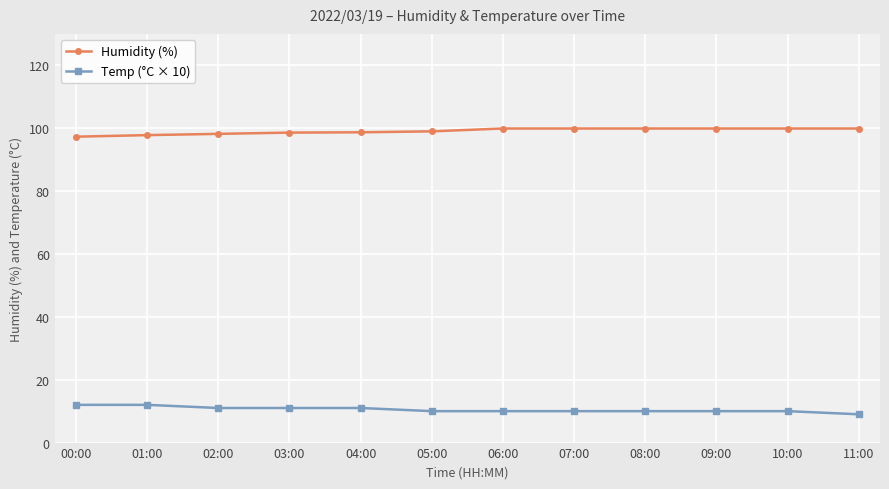

What is the difference between the second highest and minimum values in the Temp (°C × 10) series?

3.0